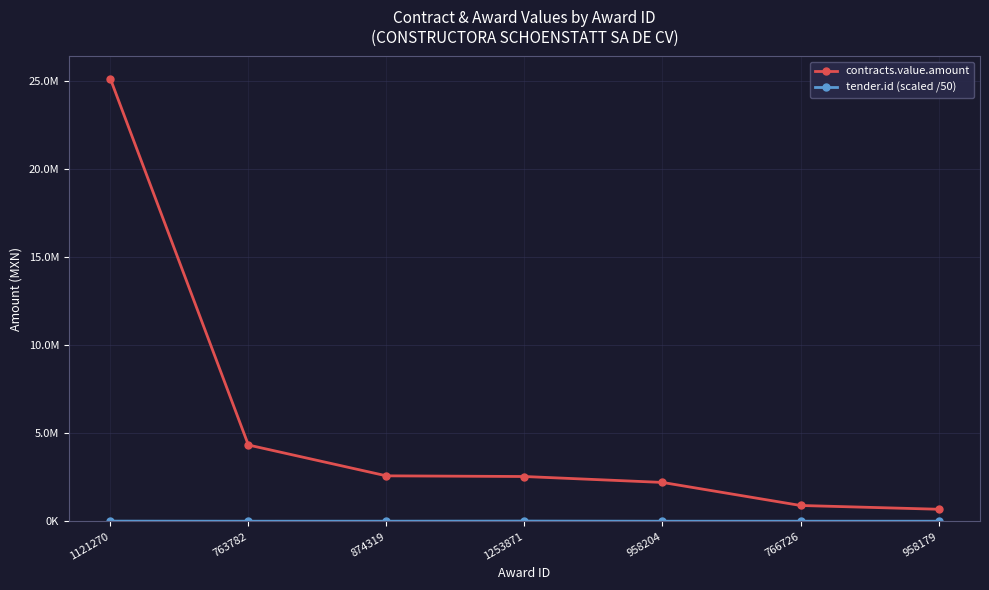

What is the label of the 1st point from the left?

1121270